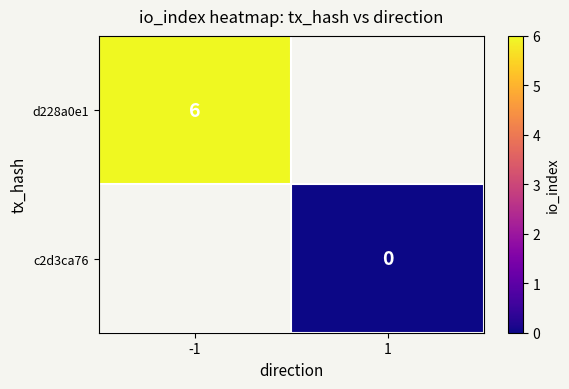

True or false: d228a0e1 has a value of 4 at -1.

False